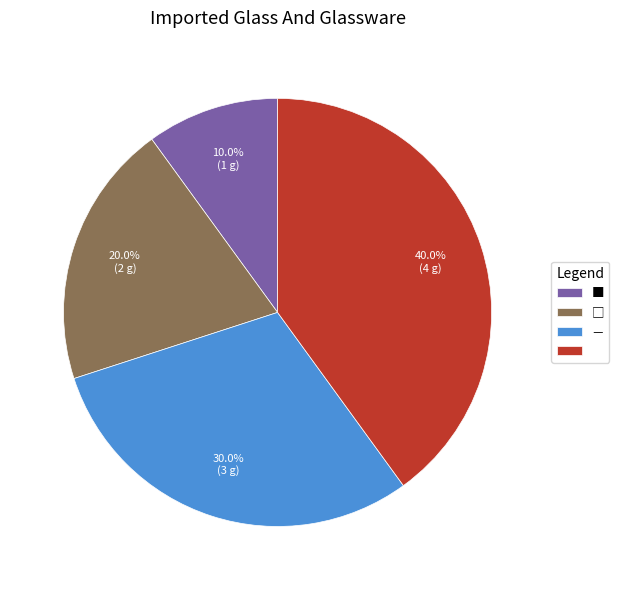

Does any single category account for the majority?

No